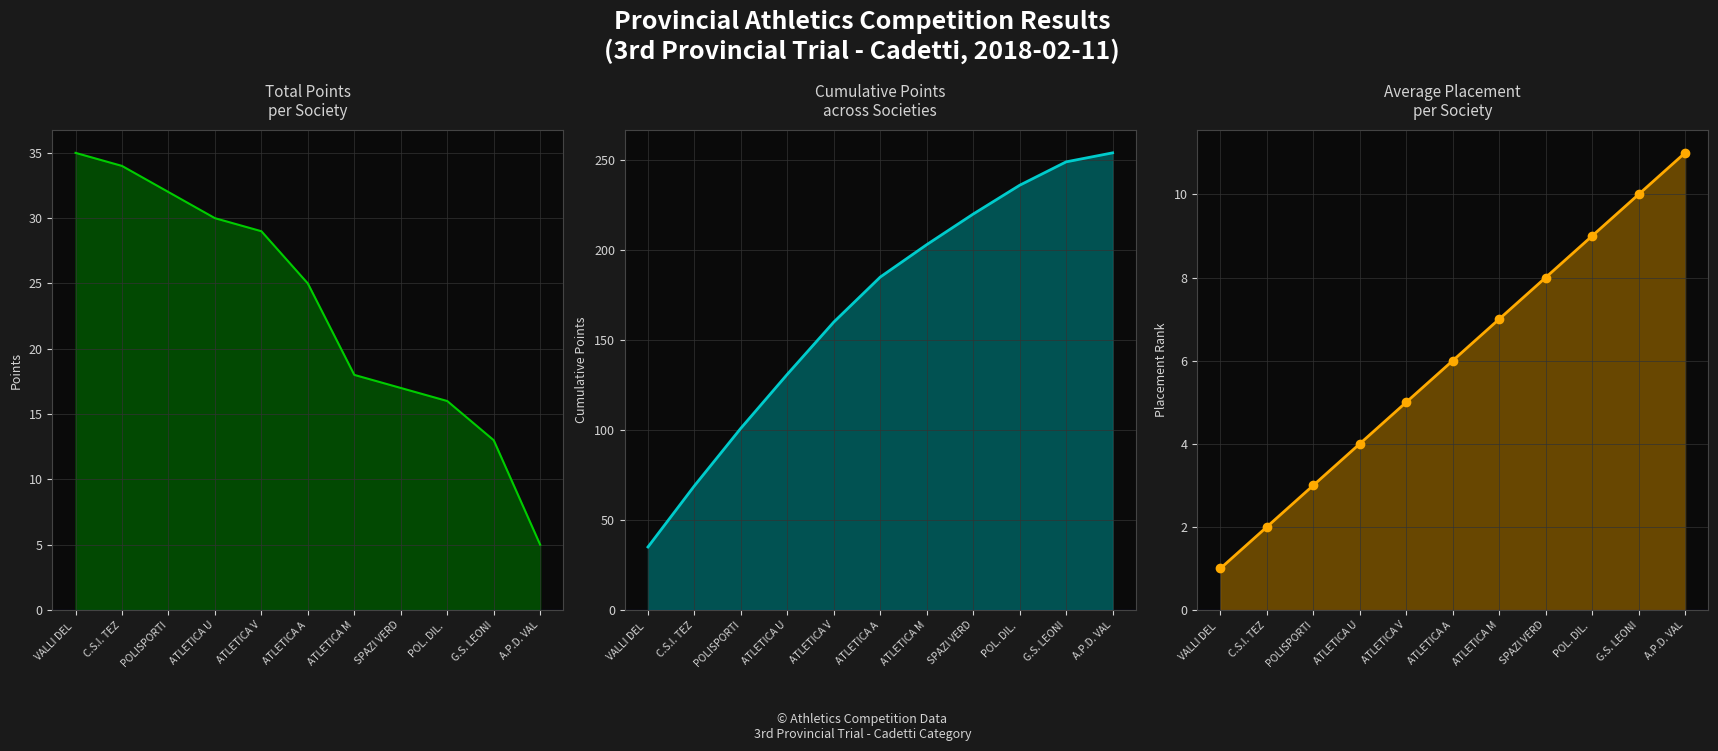

What are all the series names shown in the legend?

Total Points line, Cumulative Points line, Avg Placement line